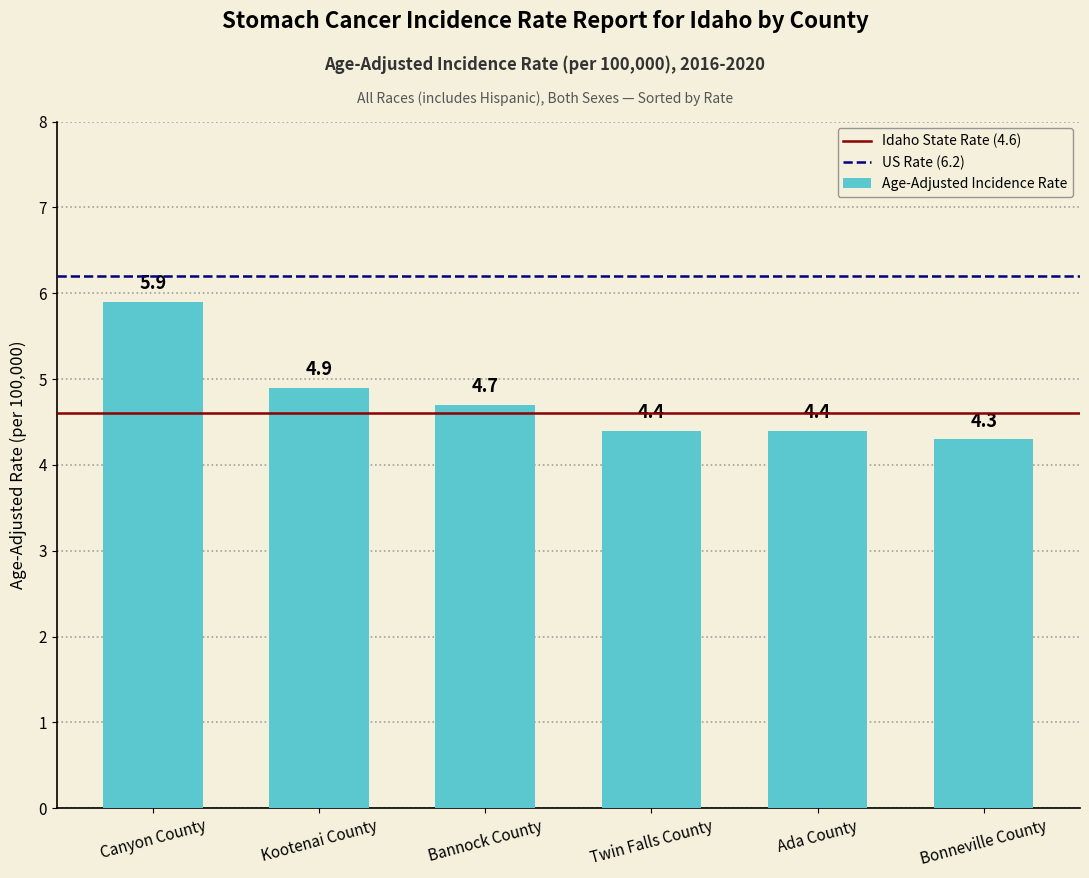

Which category has the highest value across all series?

Canyon County